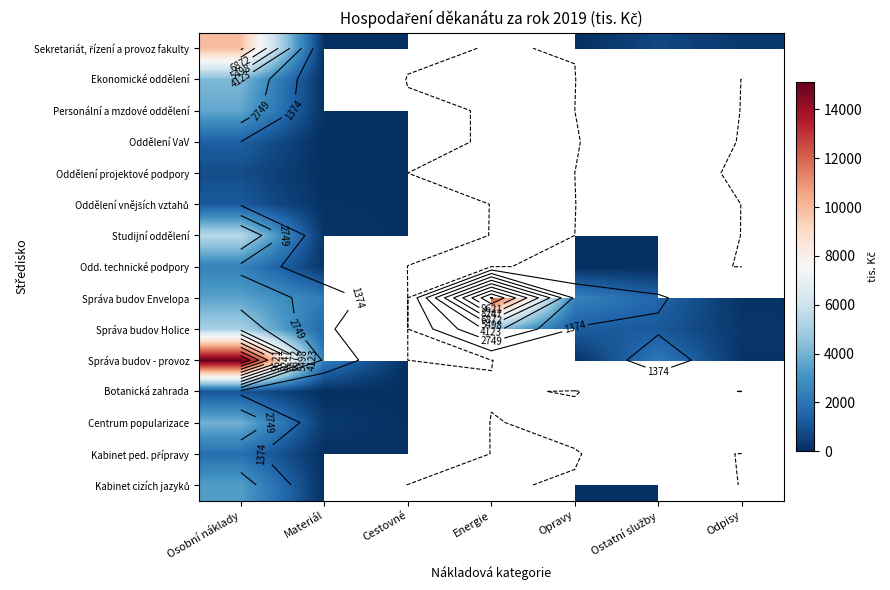

At which category is the sum across all series the highest?

Osobní náklady